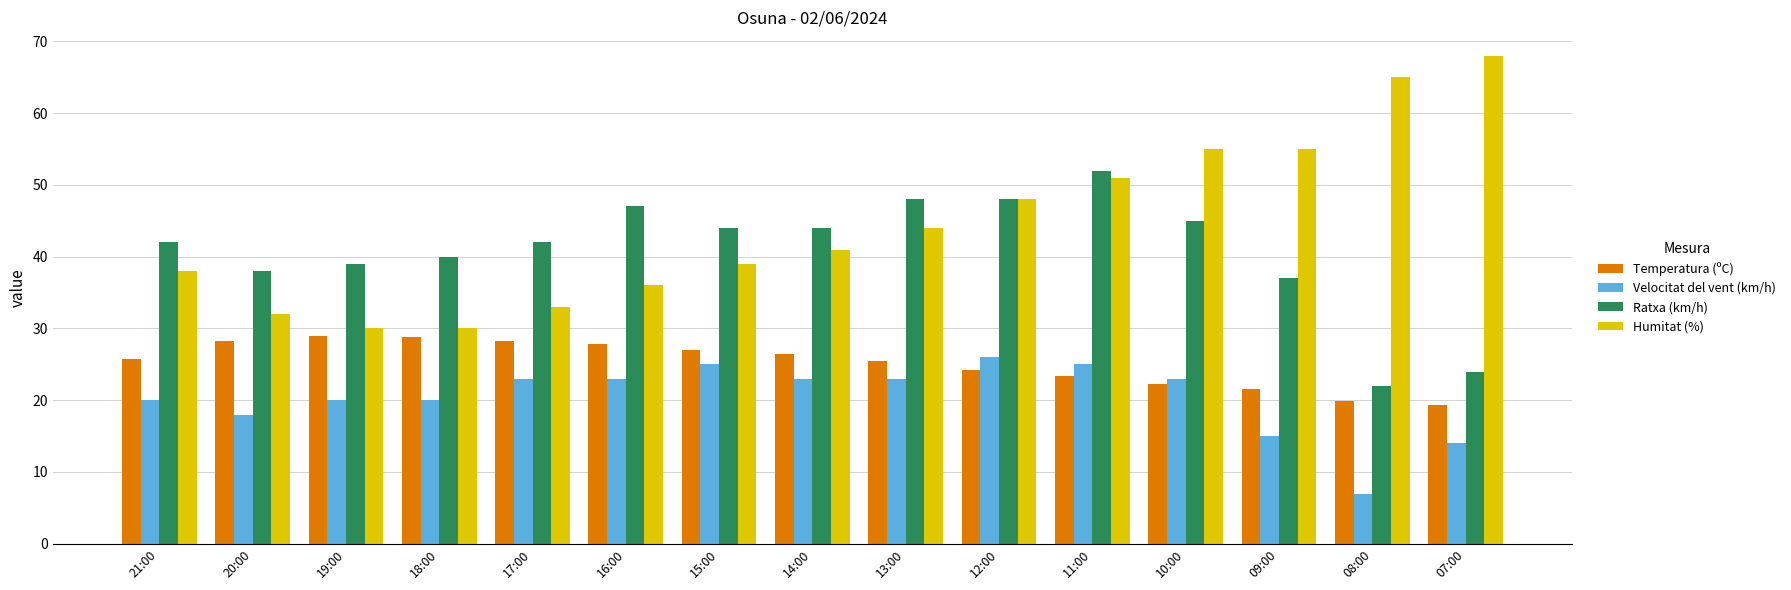

Is the value of Velocitat del vent (km/h) at 20:00 greater than the value of Humitat (%) at 10:00?

No